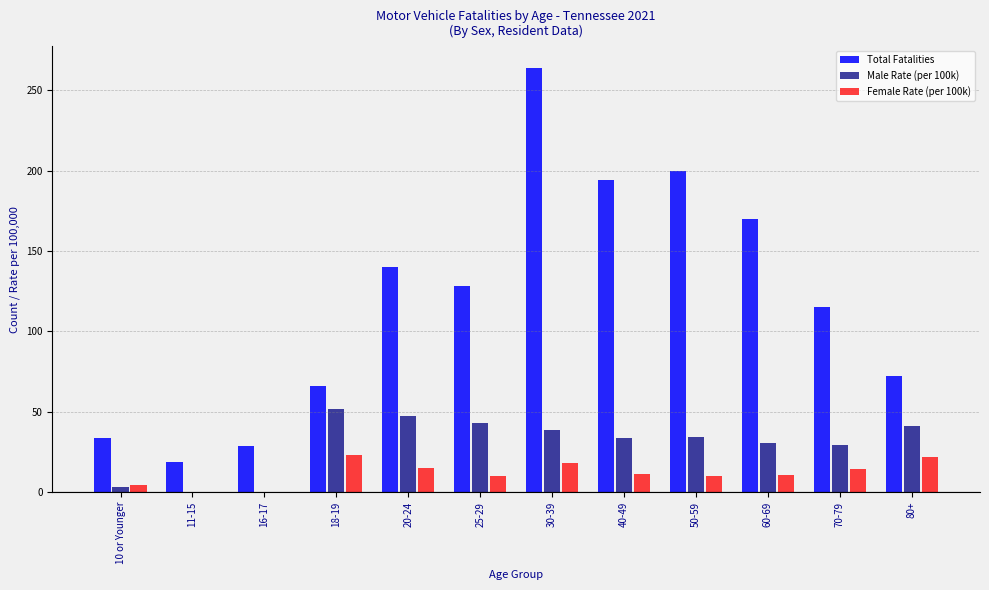

At which category is the sum across all series the highest?

30-39